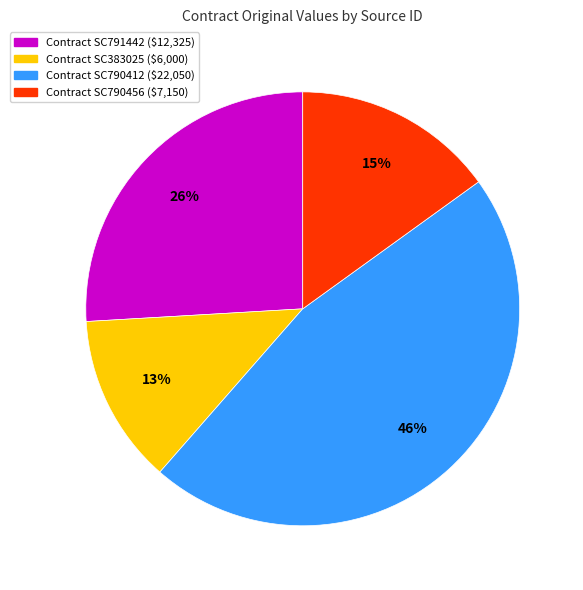

Does Contract SC383025 ($6,000) represent more than half of the total?

No